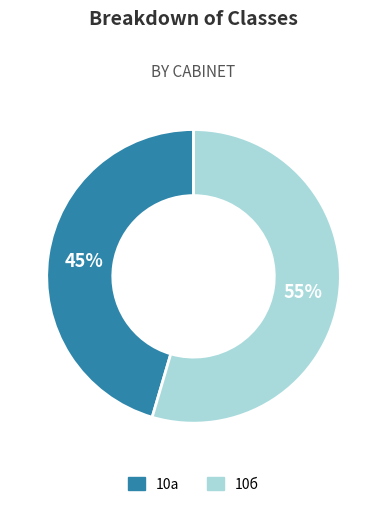

Which has a higher value, 10а or 10б?

10б